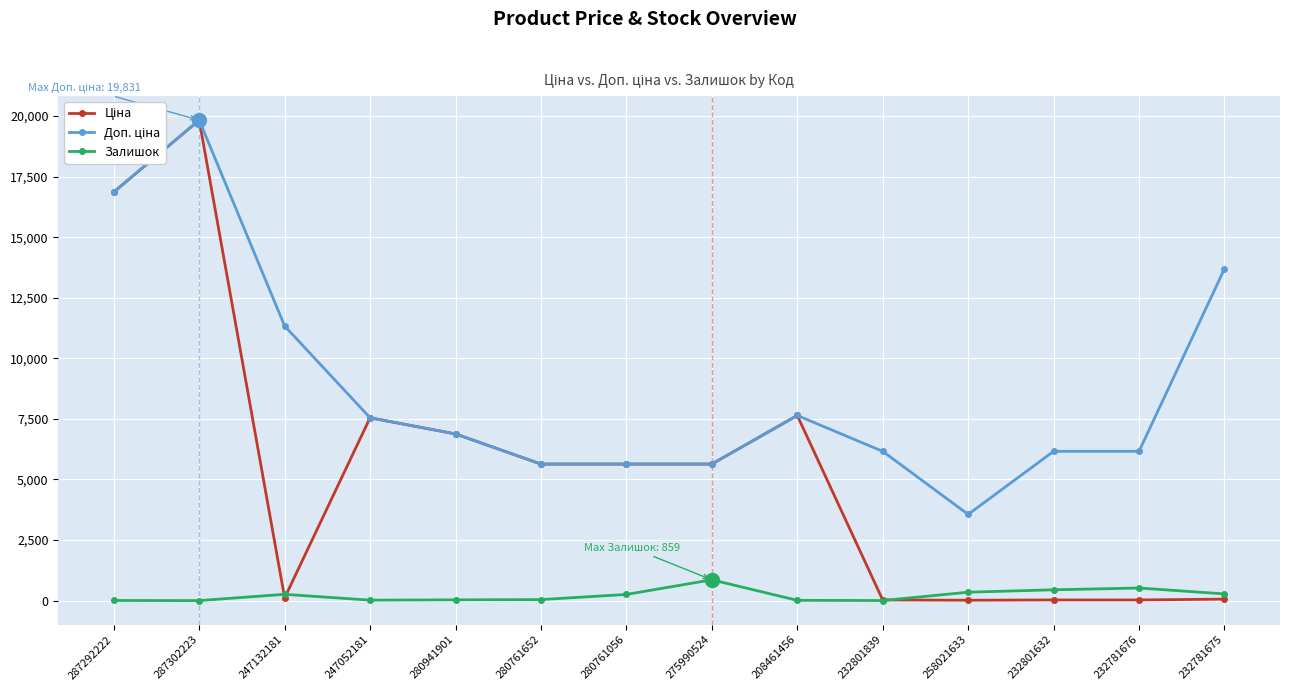

What is the label of the 8th point from the left?

275990524